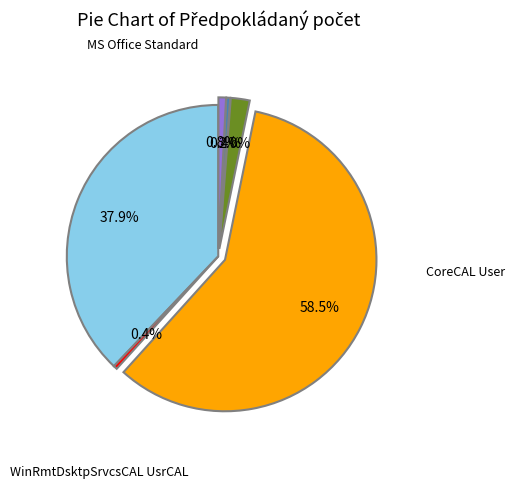

Does any single category account for the majority?

Yes